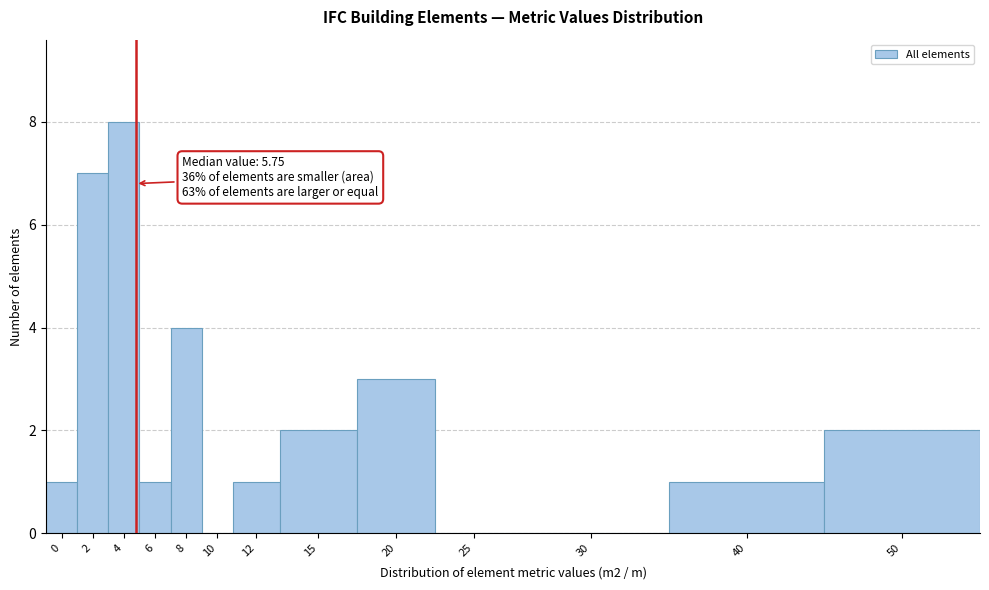

Reading right to left, list all the values displayed in this chart.

50=2	40=1	30=0	25=0	20=3	15=2	12=1	10=0	8=4	6=1	4=8	2=7	0=1